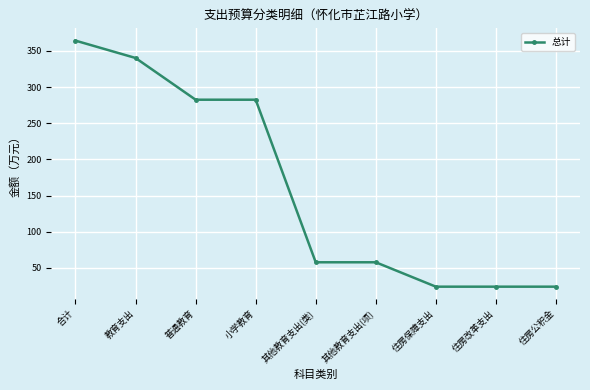

Reading right to left, what are all the values shown in this chart?

住房公积金=24.0	住房改革支出=24.0	住房保障支出=24.0	其他教育支出(项)=57.7	其他教育支出(类)=57.7	小学教育=282.5	普通教育=282.5	教育支出=340.2	合计=364.2